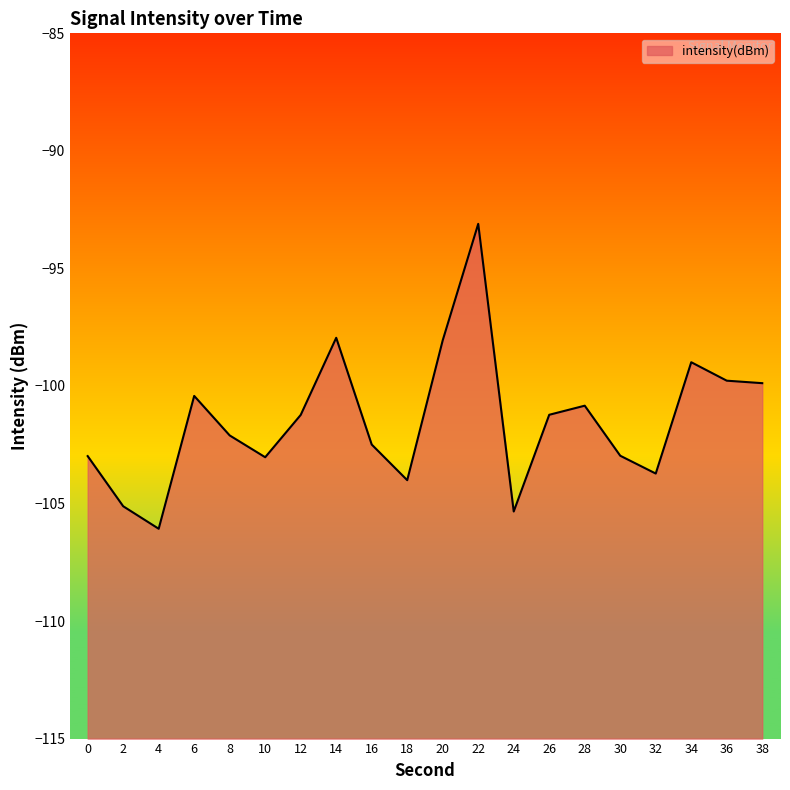

Where is the data nearest to the value -99?

34